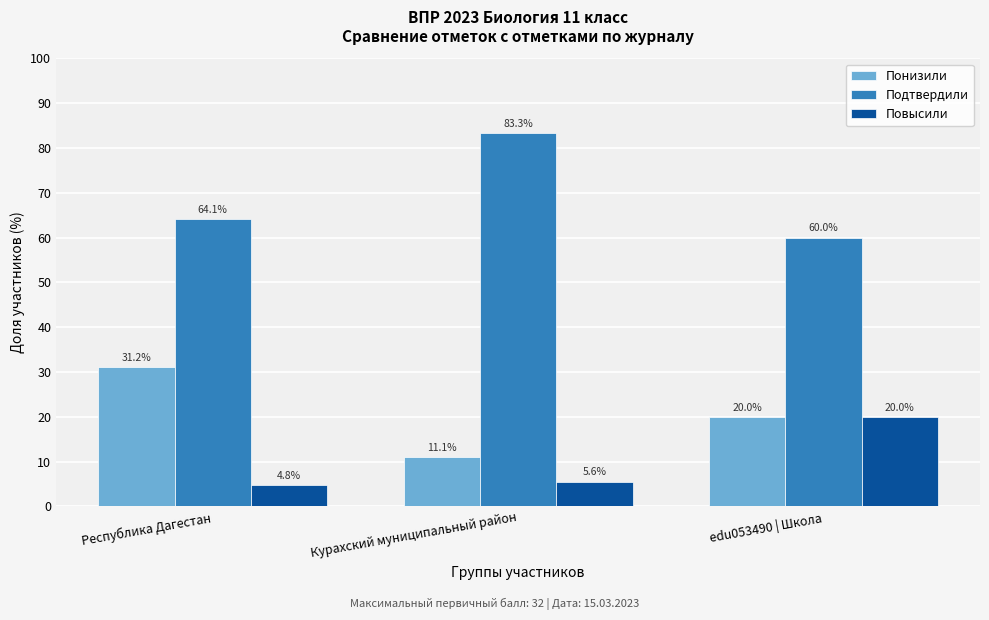

Reading left to right, extract all data points from this chart.

Понизили: 31.2	11.1	20.0
Подтвердили: 64.1	83.3	60.0
Повысили: 4.8	5.6	20.0